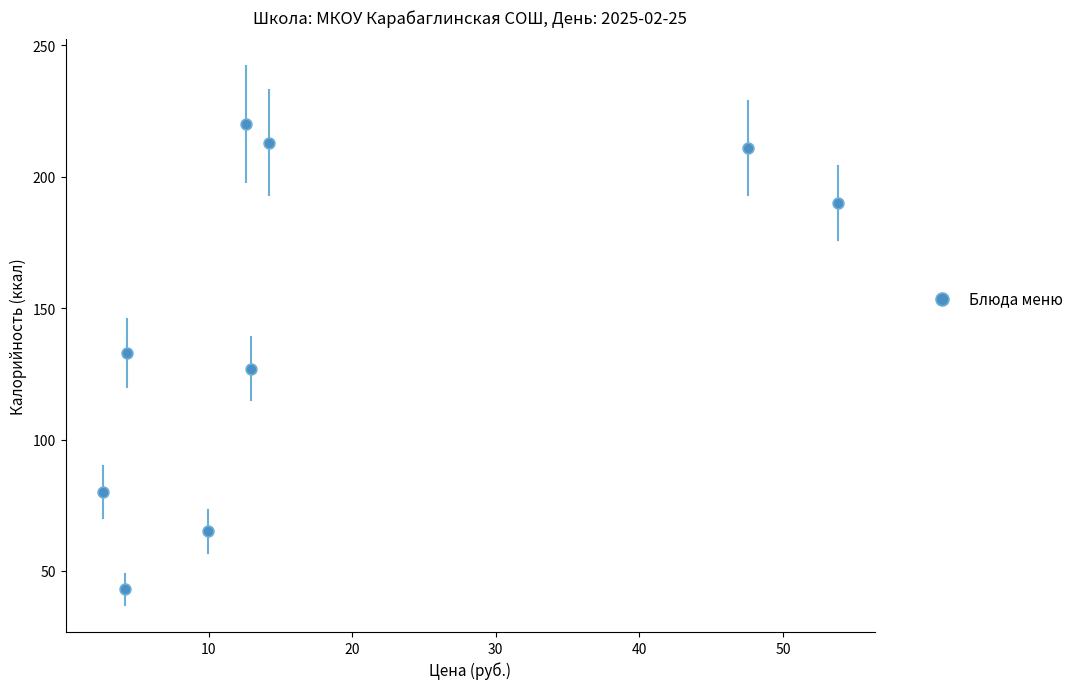

What is the average Y value?

142